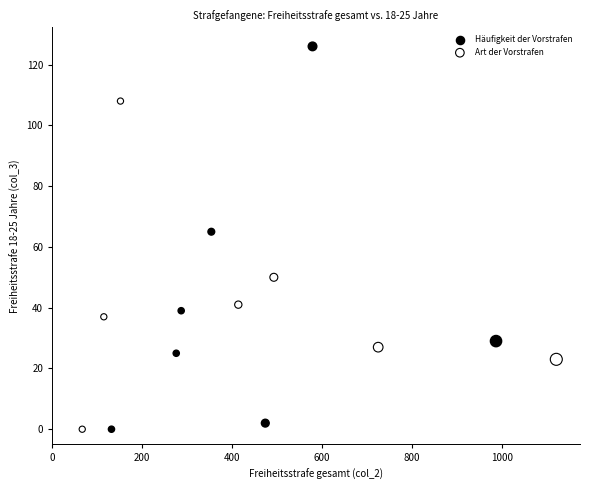

Which series has the widest spread of Y values?

Häufigkeit der Vorstrafen